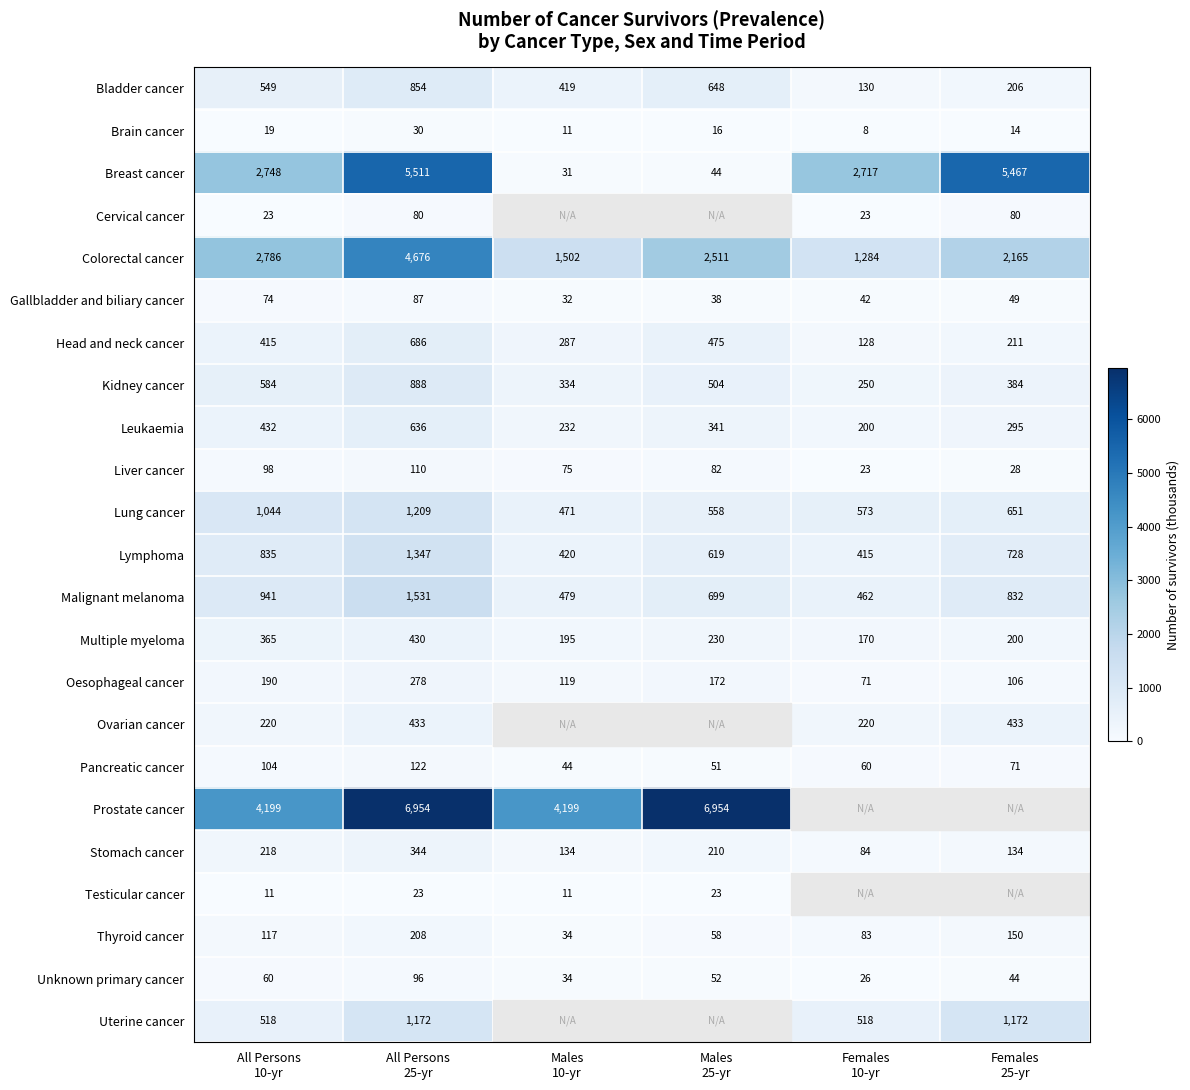

What is the difference between the maximum and minimum values in the Leukaemia series?

436